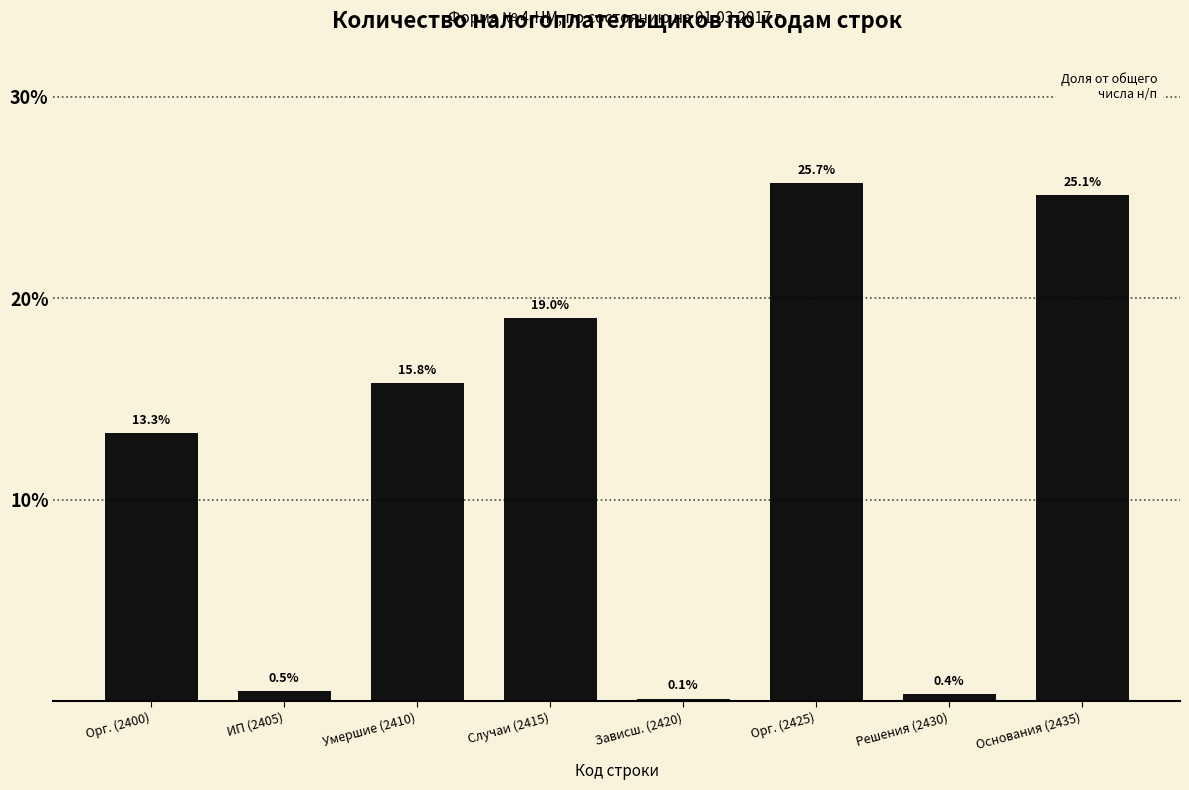

Reading right to left, what are all the values shown in this chart?

Основания (2435)=25.1	Решения (2430)=0.4	Орг. (2425)=25.7	Зависш. (2420)=0.1	Случаи (2415)=19.0	Умершие (2410)=15.8	ИП (2405)=0.5	Орг. (2400)=13.3